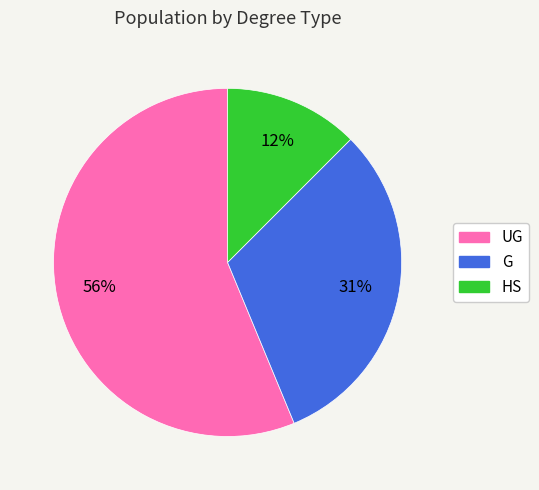

Is there any slice that represents more than half of the pie?

Yes